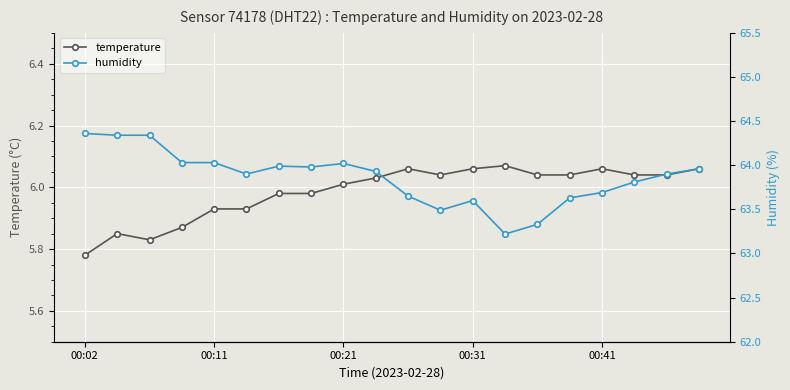

True or false: temperature has more than 1 interior local peaks.

True